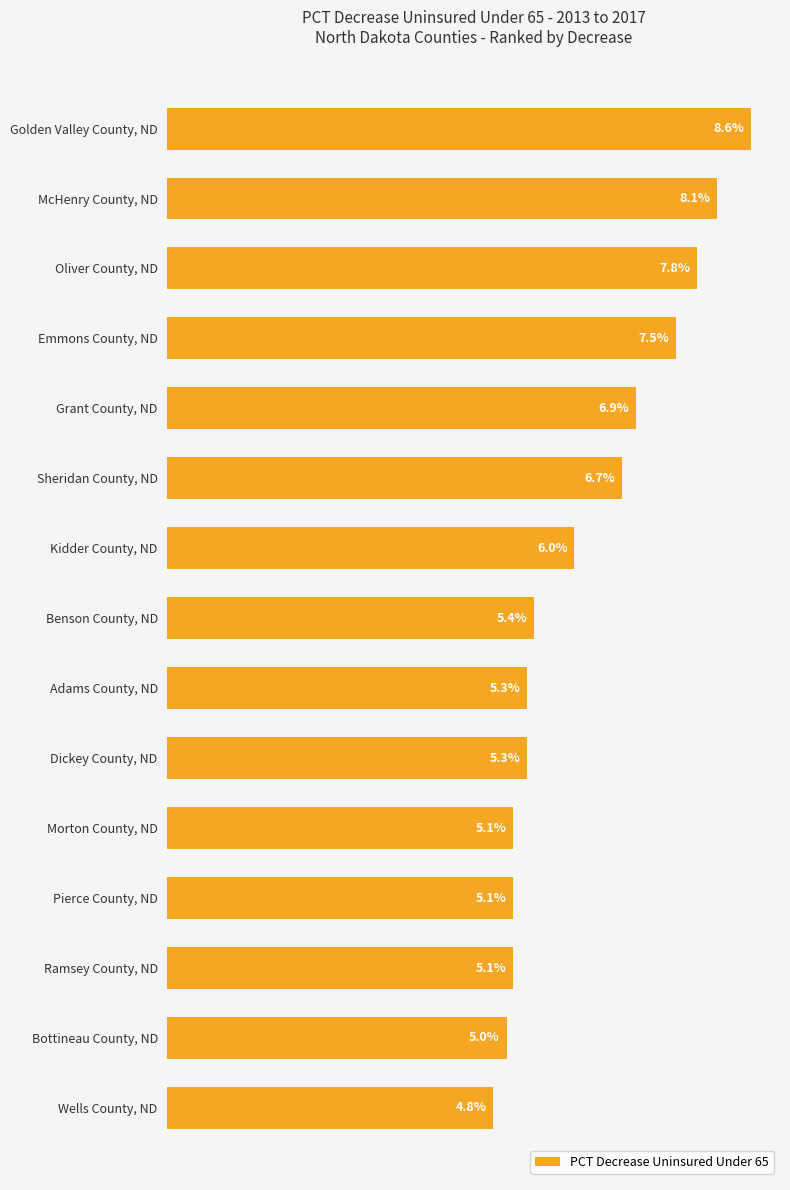

Between Oliver County, ND and Benson County, ND, which is larger?

Oliver County, ND